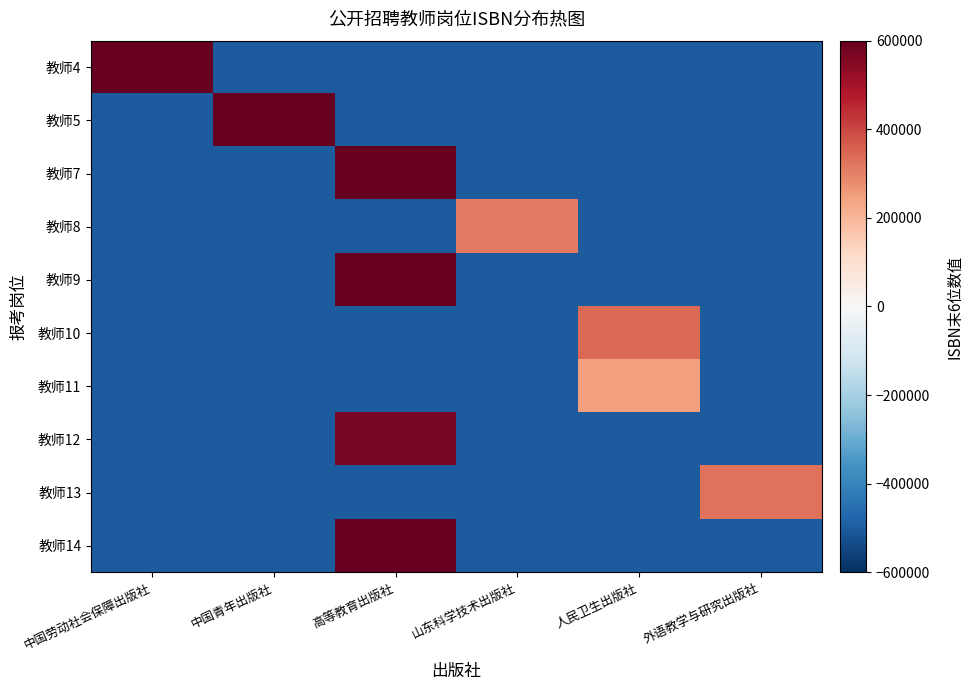

How many distinct data groups are displayed?

10